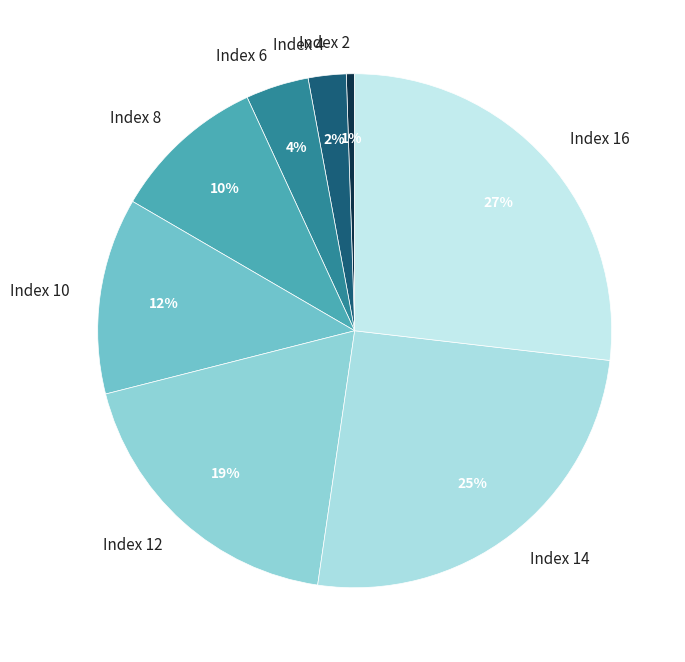

Between Index 10 and Index 12, which is larger?

Index 12